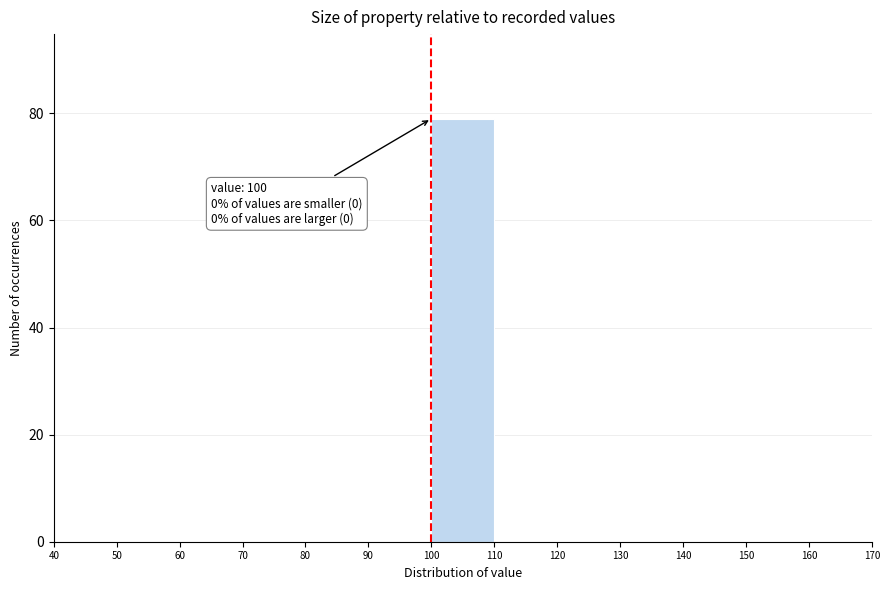

Which range on the x-axis has the tallest bar?

100 to 110